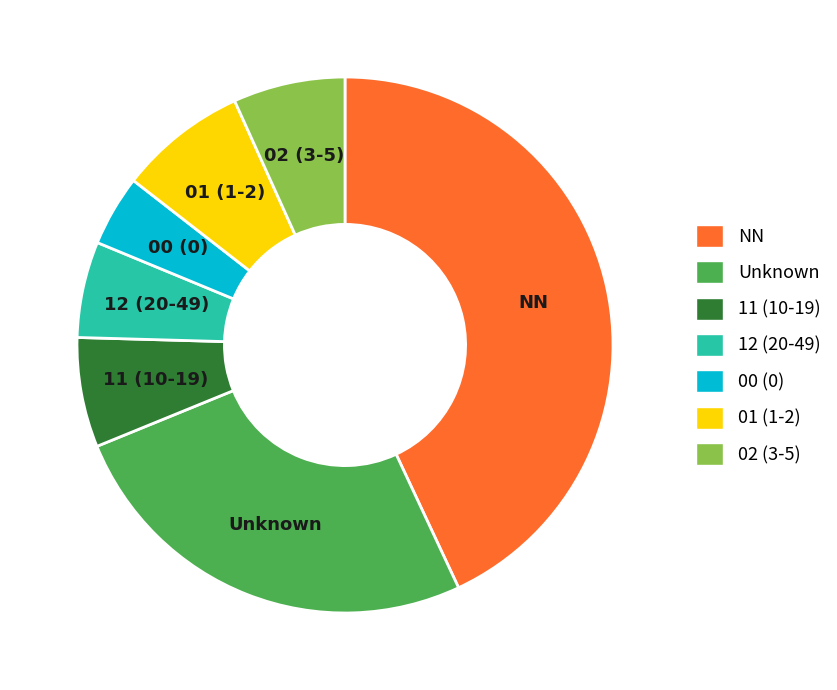

Does 01 (1-2) represent more than half of the total?

No